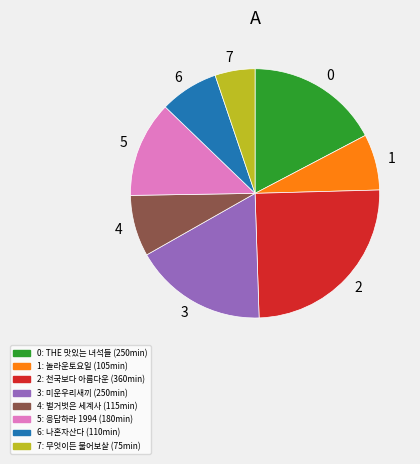

Does any single category account for the majority?

No